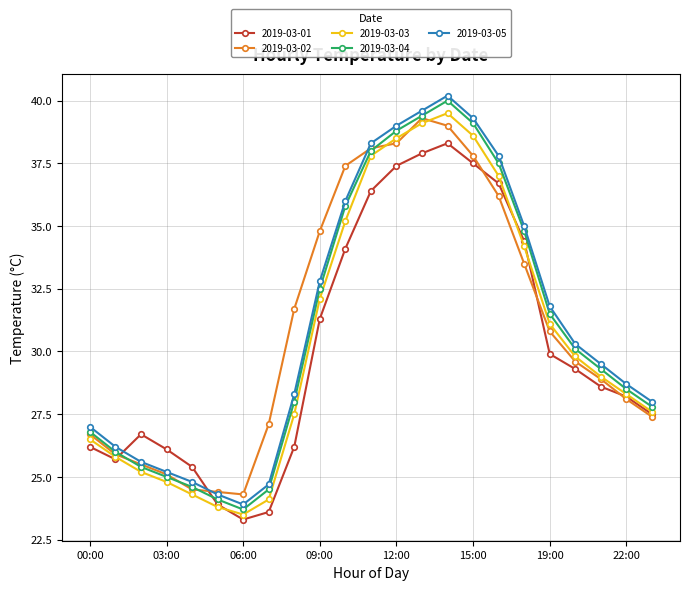

At how many categories does at least one series exceed 33?

9